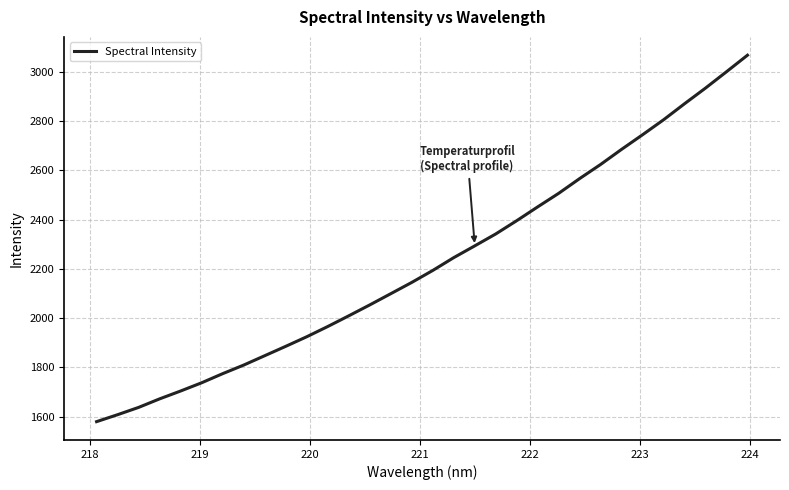

What is the difference between the maximum and minimum values?

1486.9